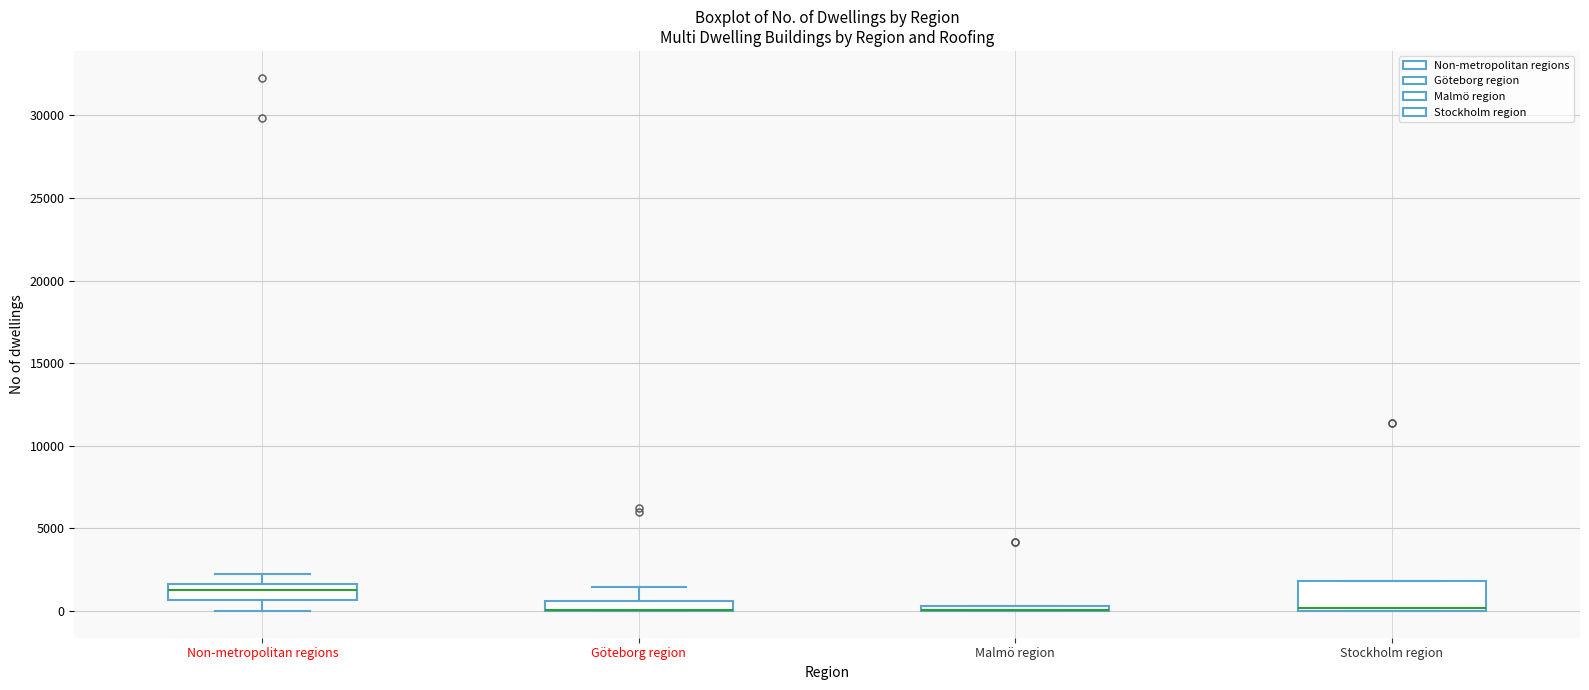

Where is the upper edge of the box for Göteborg region on the y-axis? The values are not printed on the chart, so give them approximately, as read against the axis.

500